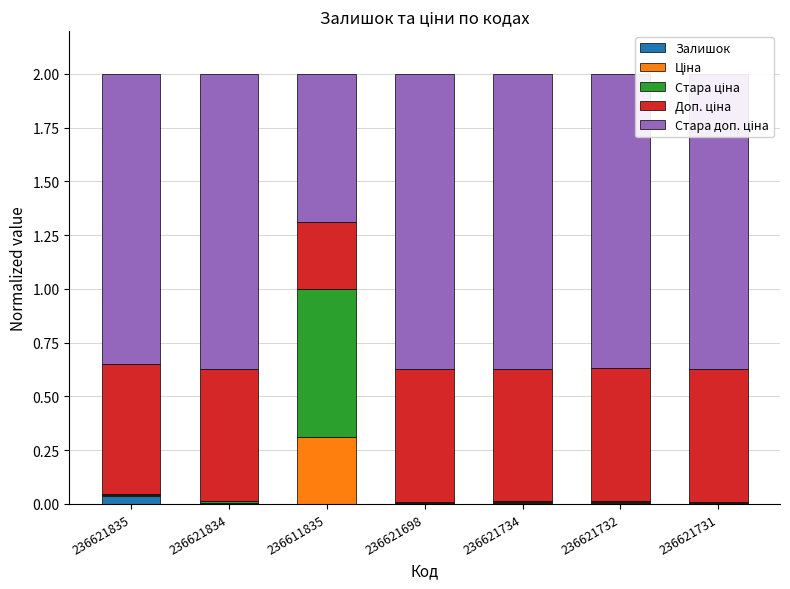

Are the bars horizontal?

No